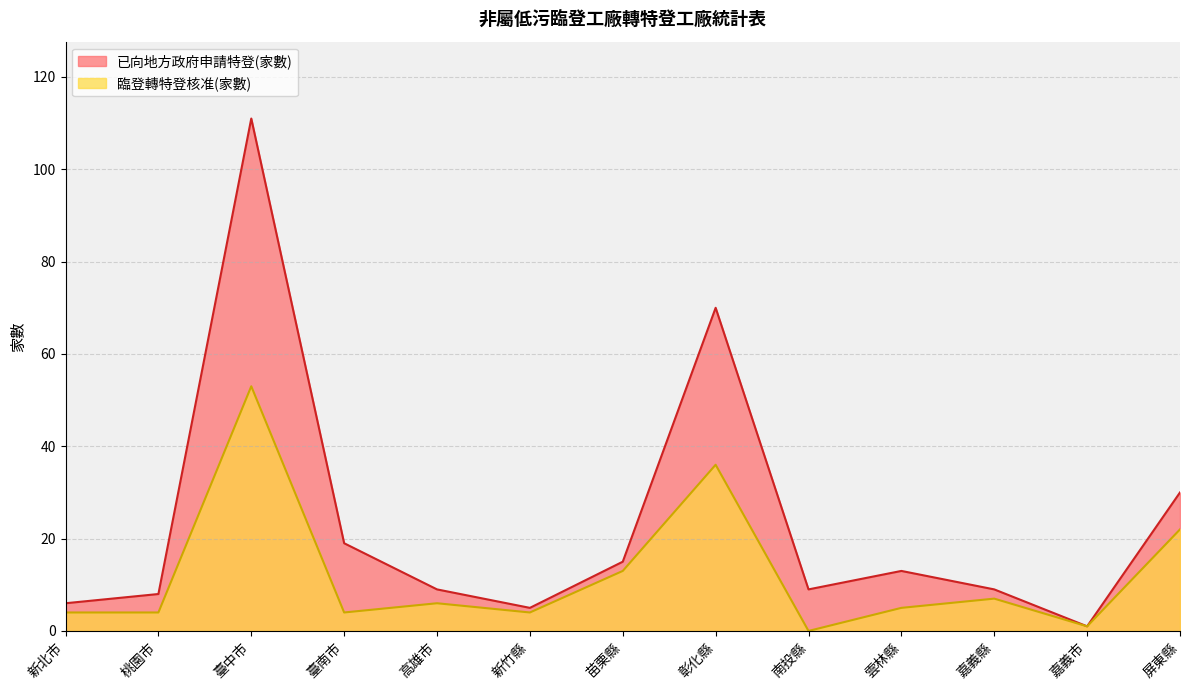

How many interior local valleys does the 已向地方政府申請特登(家數) series have?

3